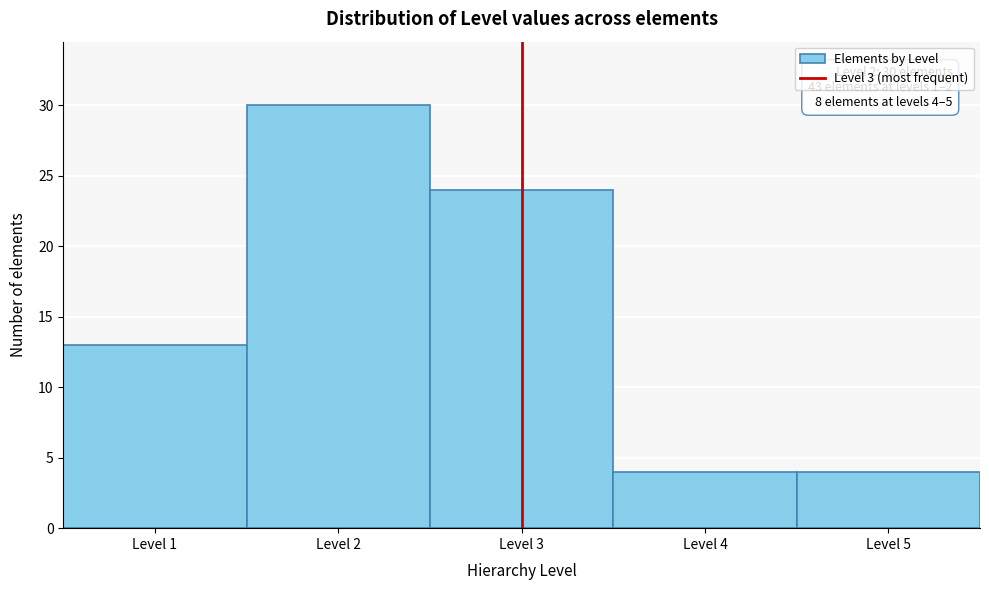

Which range on the x-axis has the tallest bar?

1.5 to 2.5